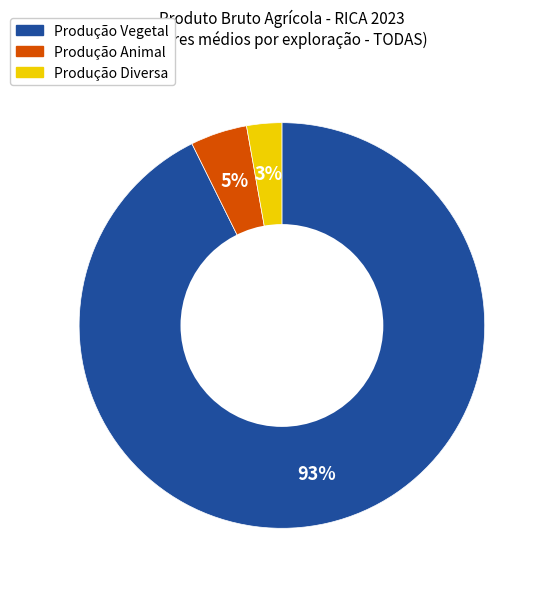

The Produção Animal slice represents 5% of the pie. True or false?

True